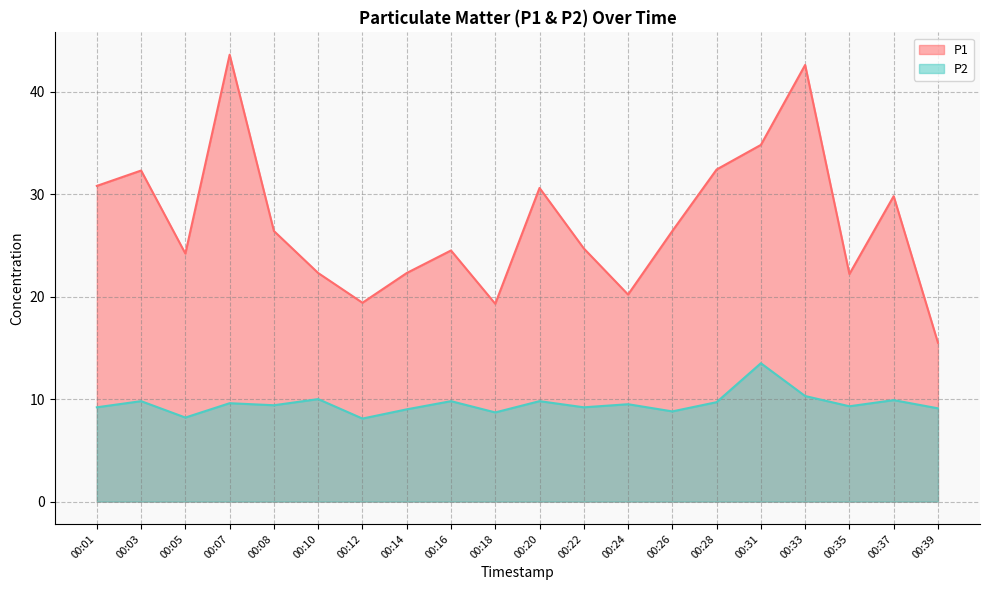

At how many categories does at least one series exceed 11?

20